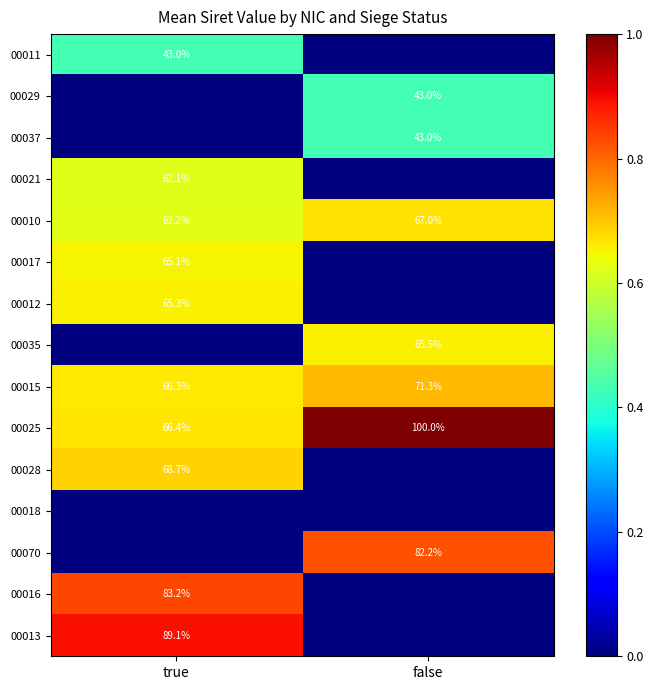

Which category has the highest value in the 00015 series?

false